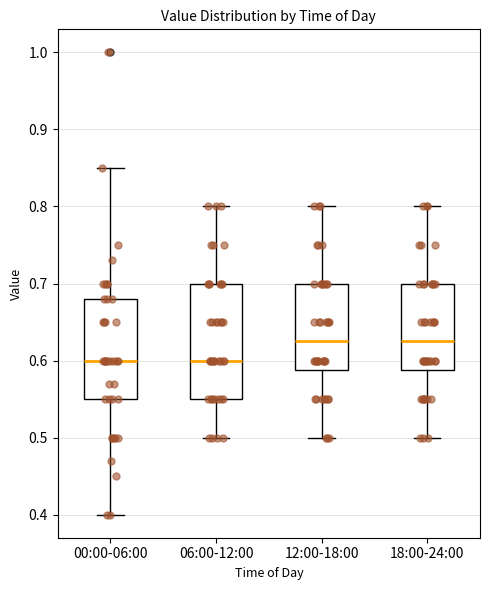

Where is the lower edge of the box for 12:00-18:00 on the y-axis? The values are not printed on the chart, so give them approximately, as read against the axis.

0.59